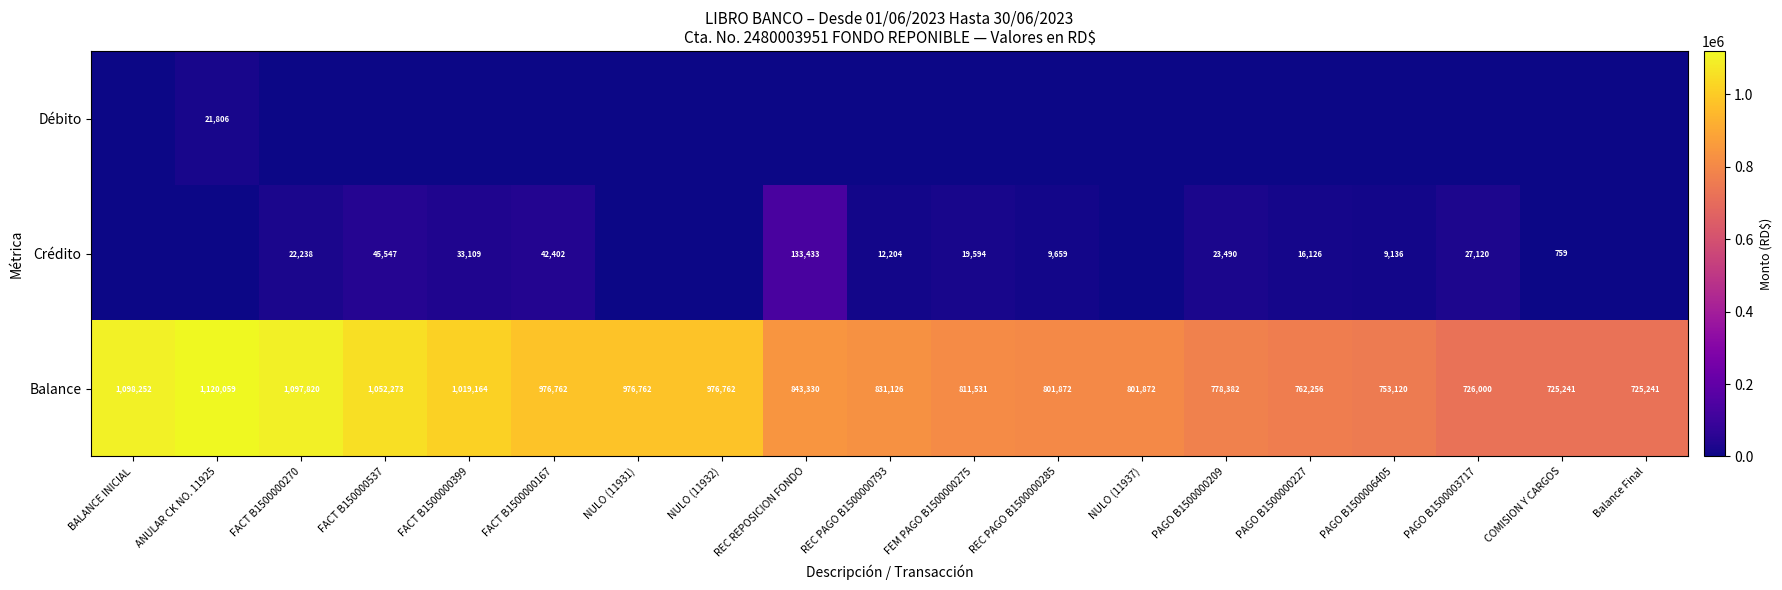

What is the maximum value for Balance?

1120059